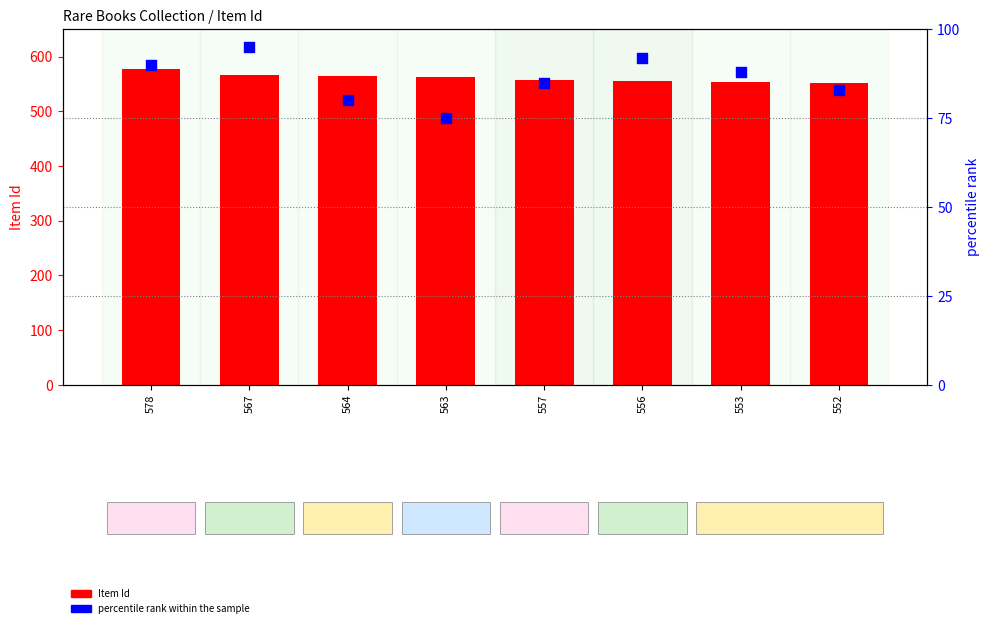

At how many categories does at least one series exceed 132?

8